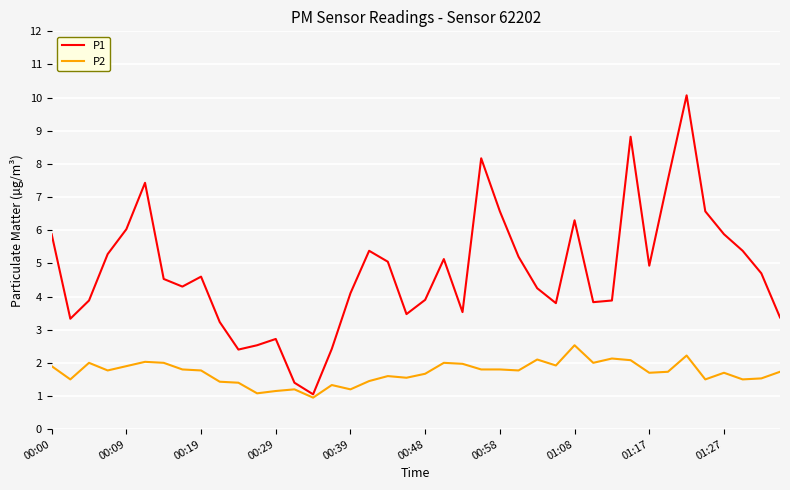

Rank the series by their average value, from lowest to highest.

P2, P1